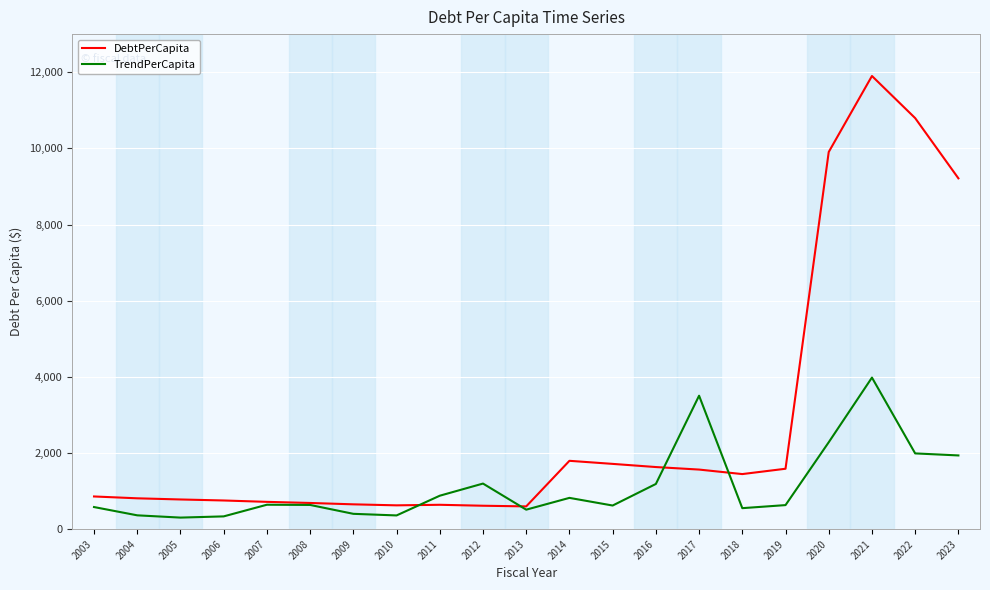

Where is DebtPerCapita nearest to the value 6249?

2023